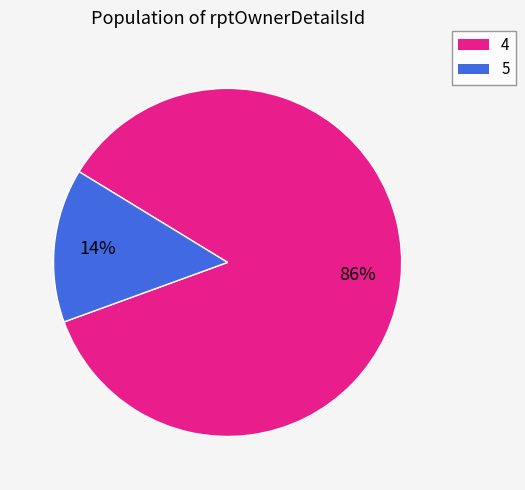

What is the smallest slice in the pie chart?

5